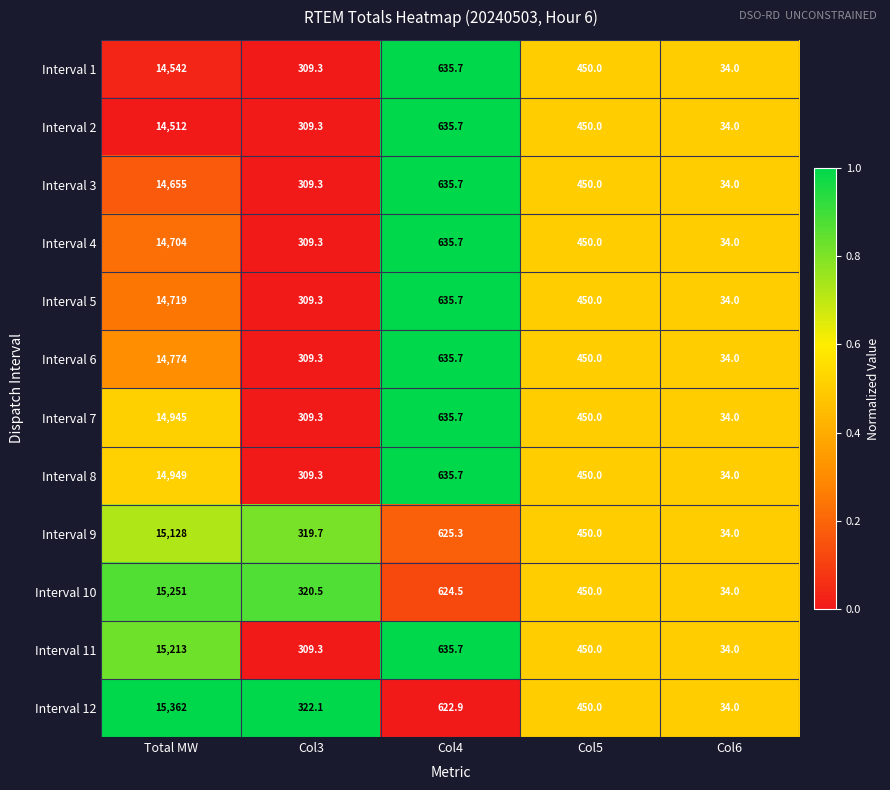

True or false: Interval 9 has a value of 450.0 at Col5.

True